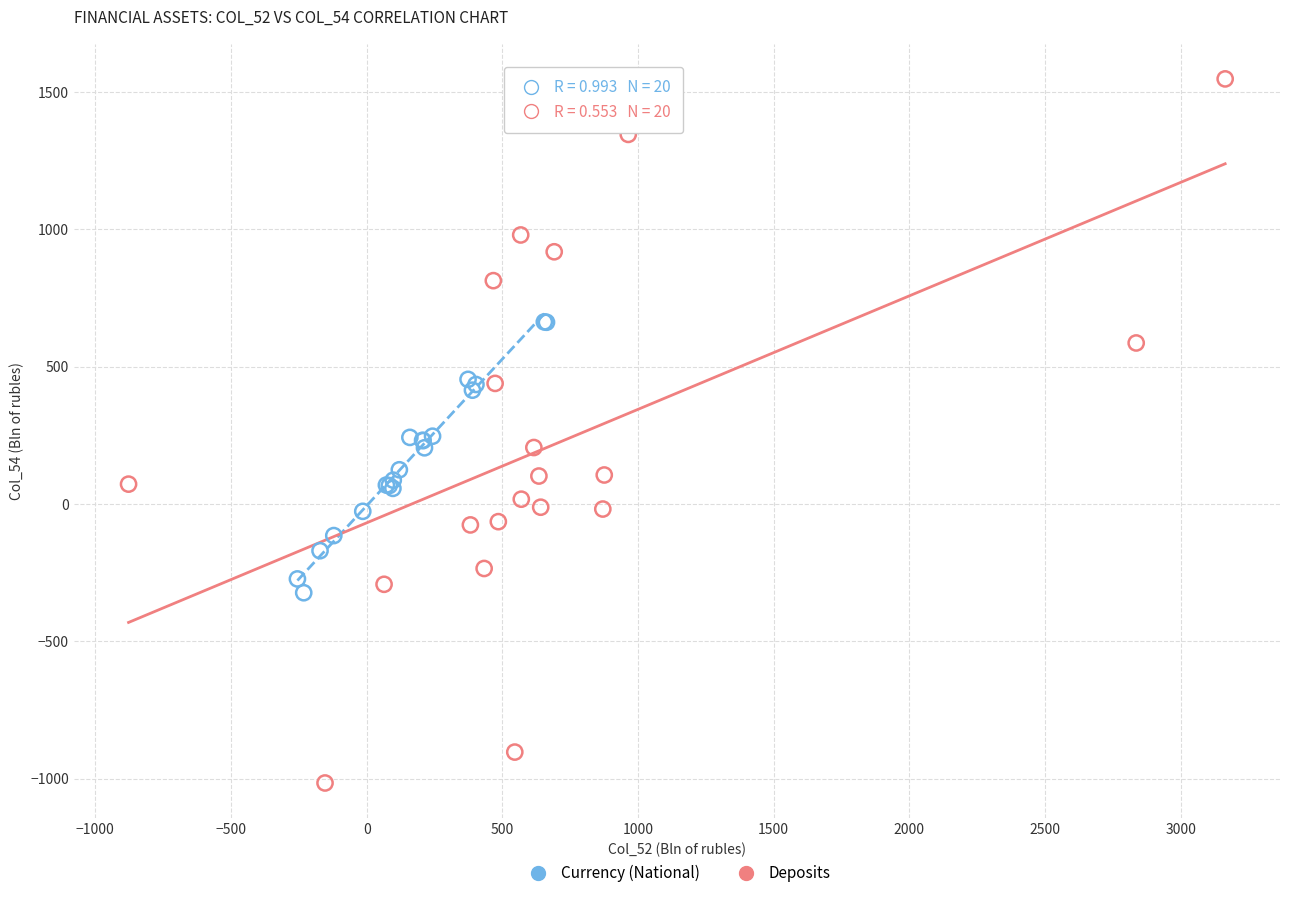

Which series contains the lowest Y value?

Deposits